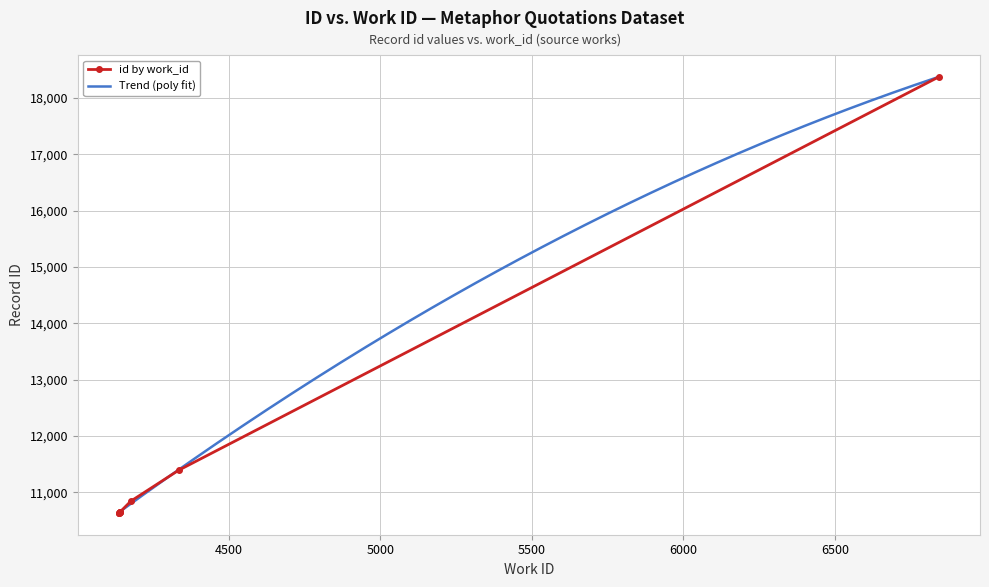

Read the value at 4141, to the nearest 100.

10700